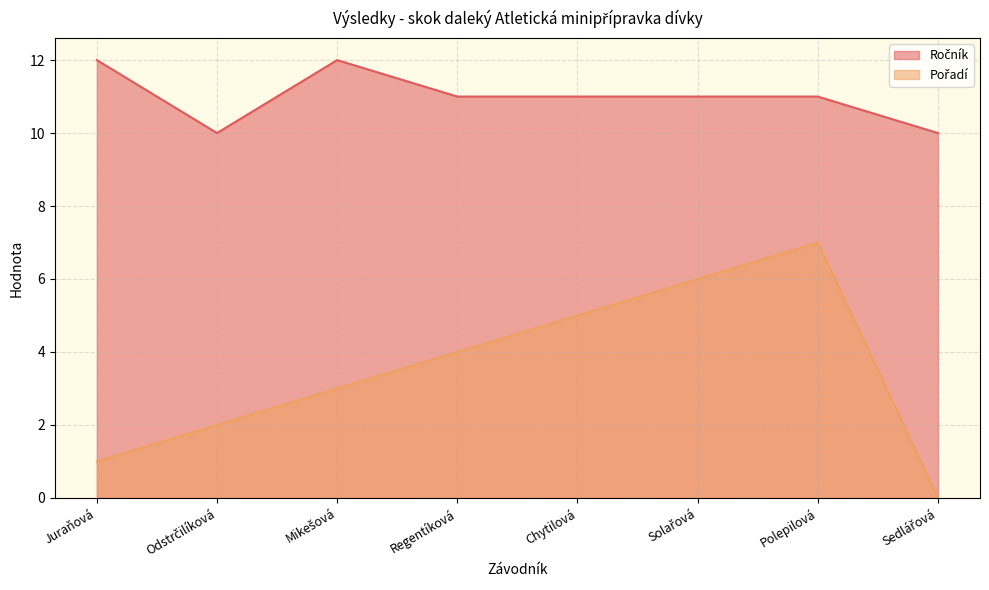

Reading left to right, extract all data points from this chart.

Ročník: Juraňová=12	Odstrčilíková=10	Mikešová=12	Regentíková=11	Chytilová=11	Solařová=11	Polepilová=11	Sedlářová=10
Pořadí: Juraňová=1	Odstrčilíková=2	Mikešová=3	Regentíková=4	Chytilová=5	Solařová=6	Polepilová=7	Sedlářová=0